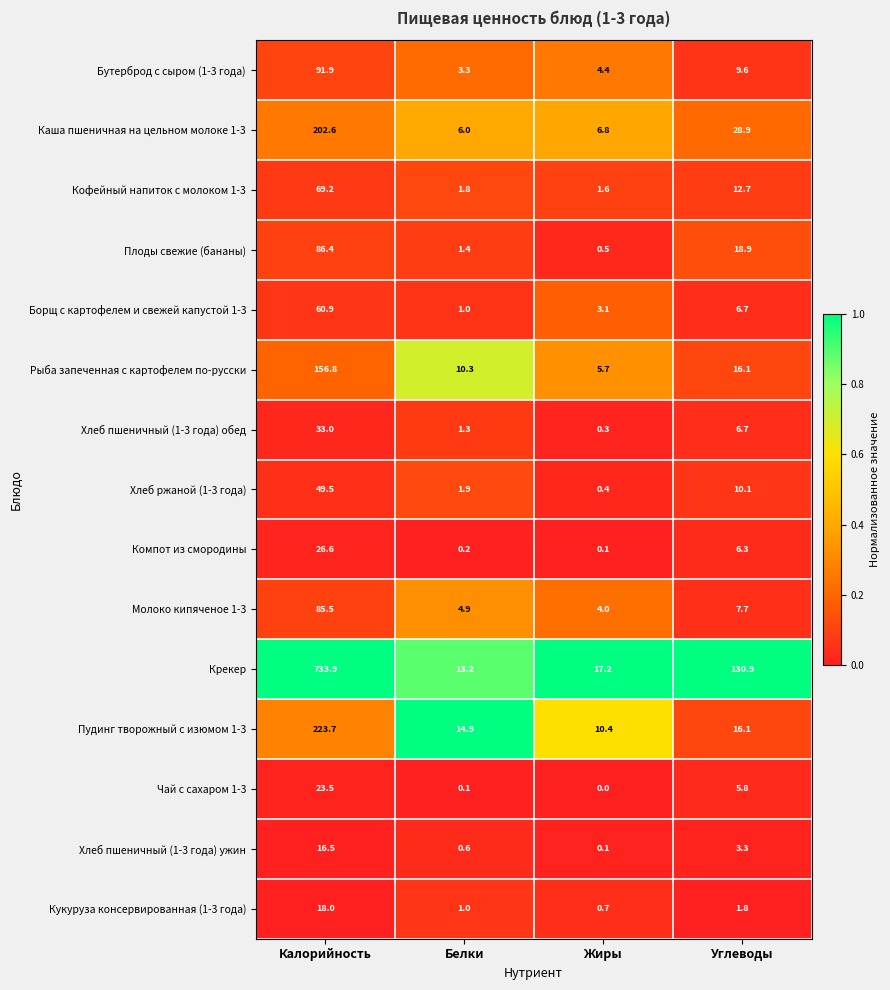

What is the sum of all Компот из смородины values?

33.2